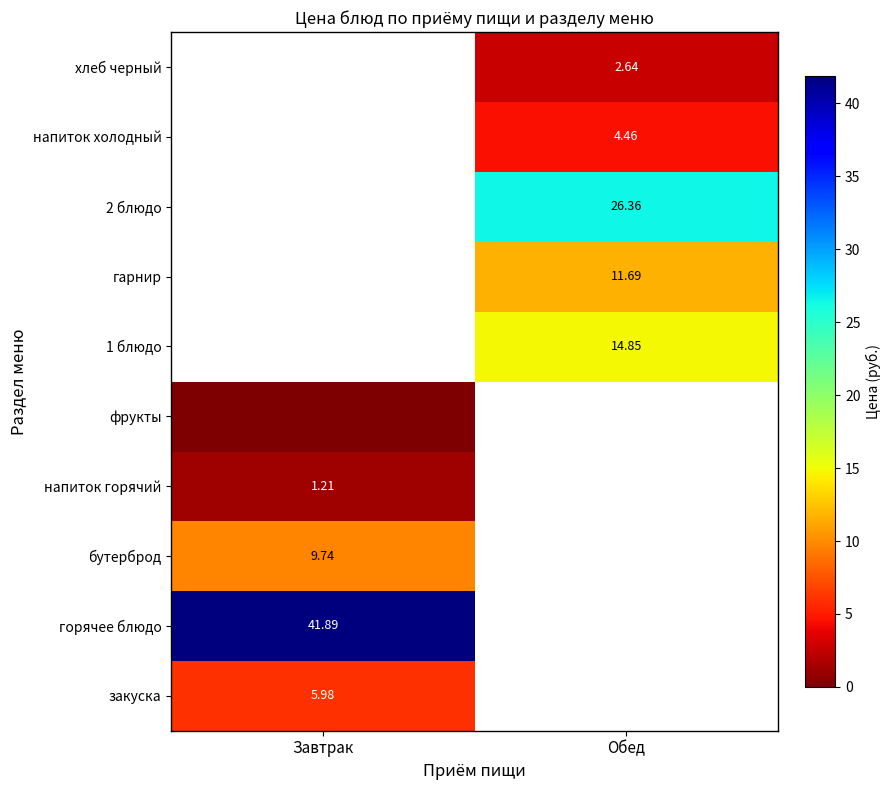

Is the value of закуска at Завтрак greater than the value of горячее блюдо at Завтрак?

No